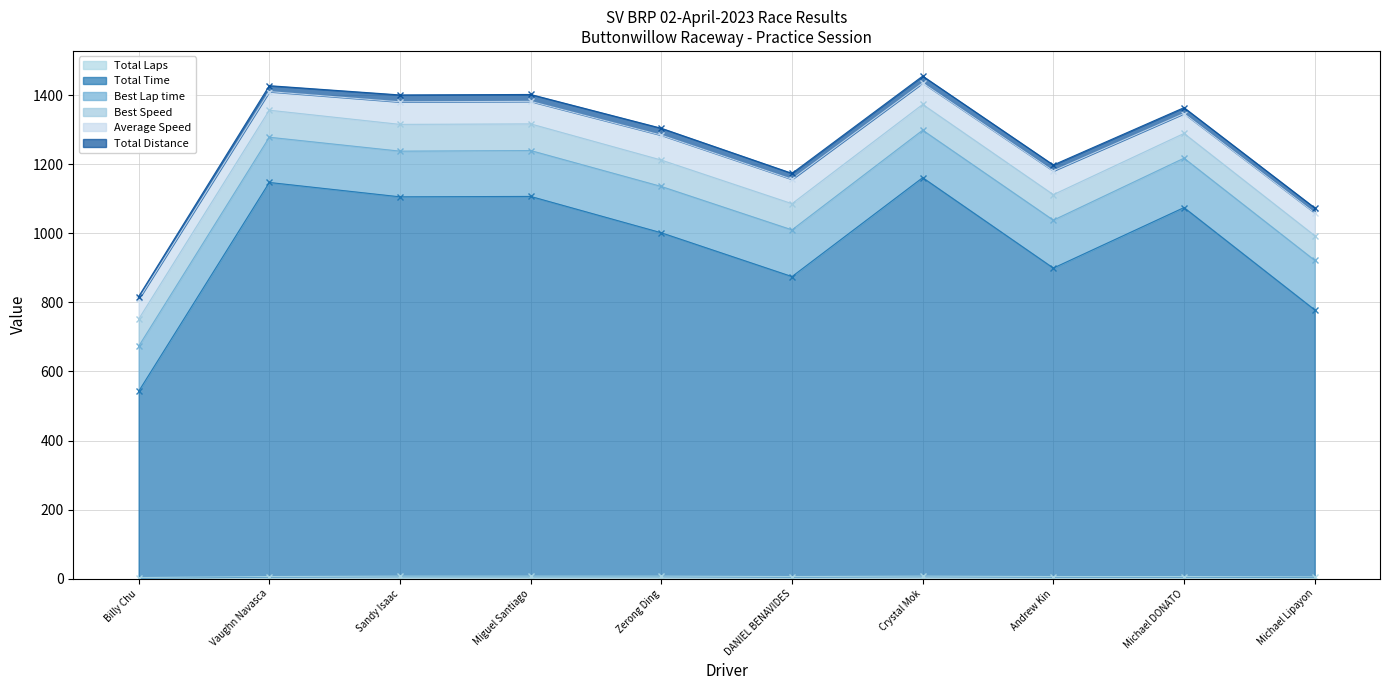

List the series in order of their peak value, lowest first.

Total Laps, Total Distance, Average Speed, Best Speed, Best Lap time, Total Time